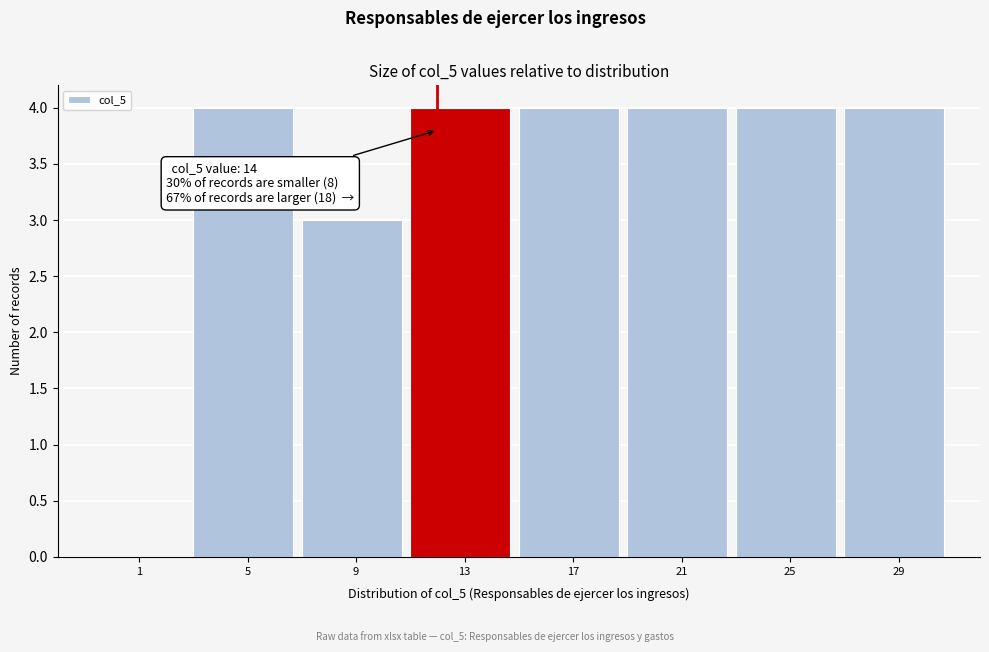

Reading right to left, what are all the values shown in this chart?

29=4	25=4	21=4	17=4	13=4	9=3	5=4	1=0